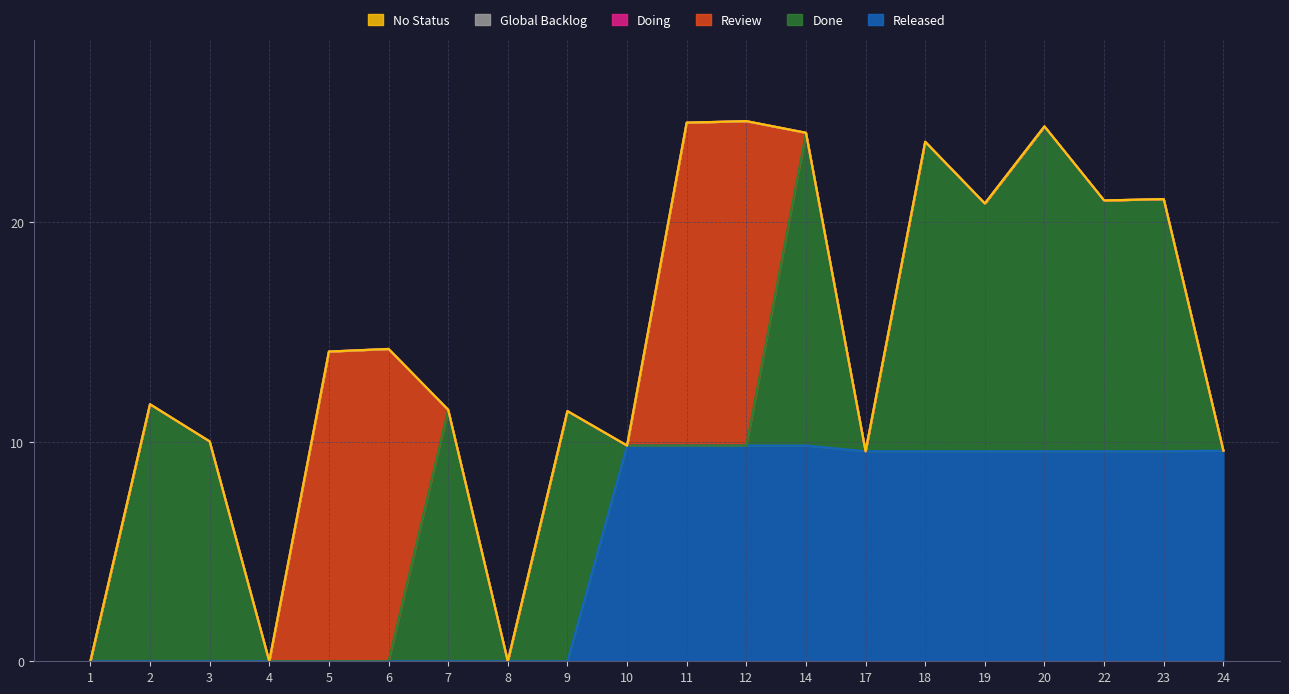

At which label does Released first exceed 9?

10